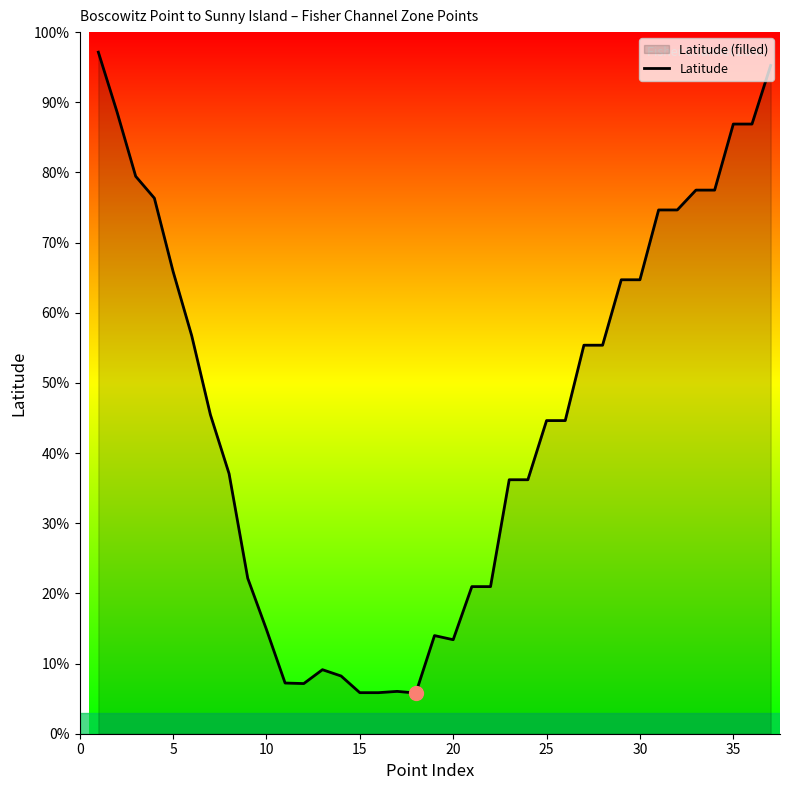

What is the minimum value shown in the chart?

5.8